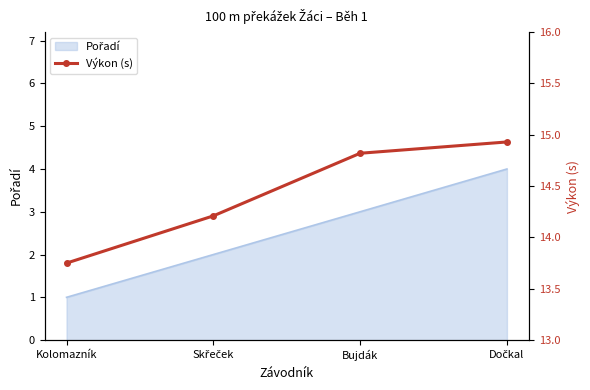

What position from the left is Bujdák?

3